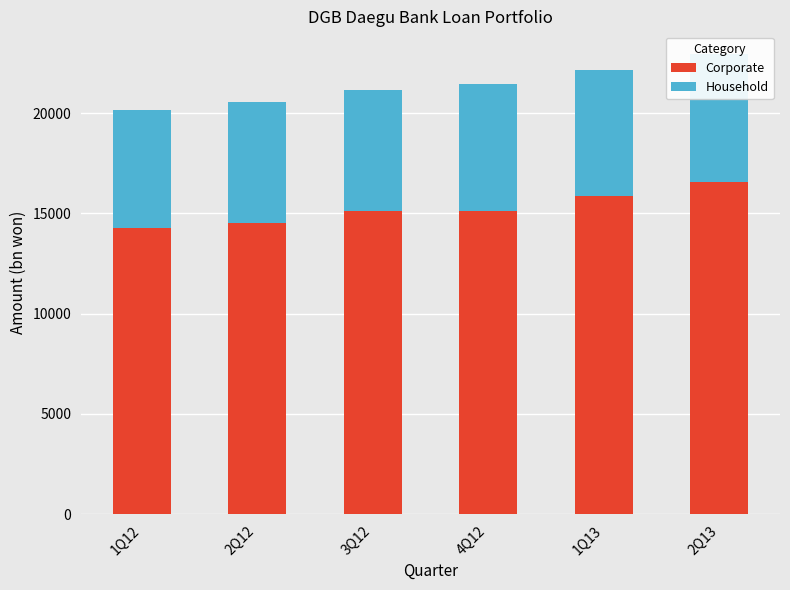

What is the spread (max minus min) of values at 3Q12?

9108.1